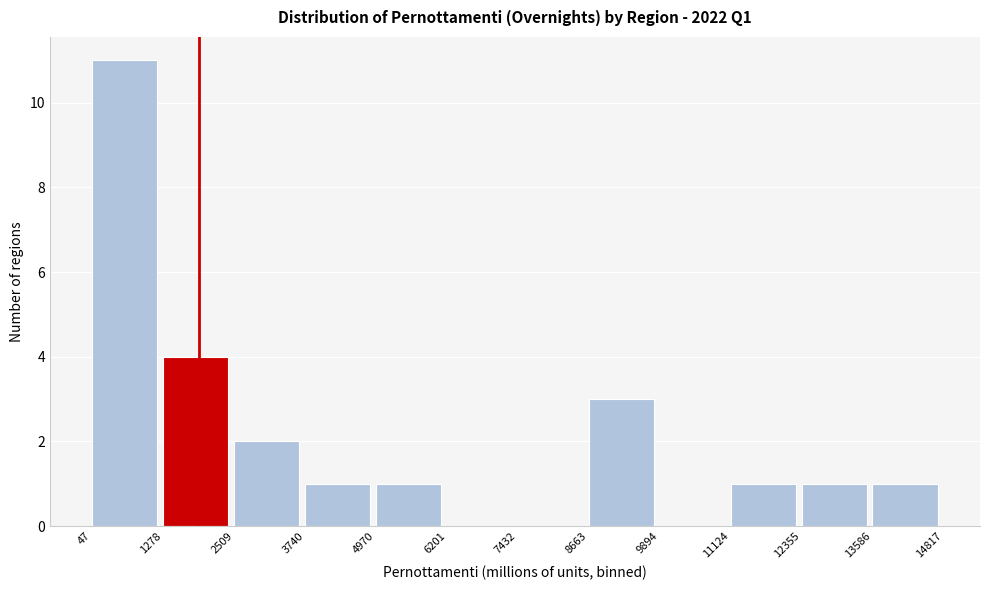

Reading left to right, transcribe this chart: for each bar, give the range it covers on the x-axis and its height. The values are not printed on the chart, so give them approximately, as read against the axis.

47 to 1278: 11
1278 to 2509: 4
2509 to 3740: 2
3740 to 4970: 1
4970 to 6201: 1
6201 to 7432: 0
7432 to 8663: 0
8663 to 9894: 3
9894 to 11124: 0
11124 to 12355: 1
12355 to 13586: 1
13586 to 14817: 1